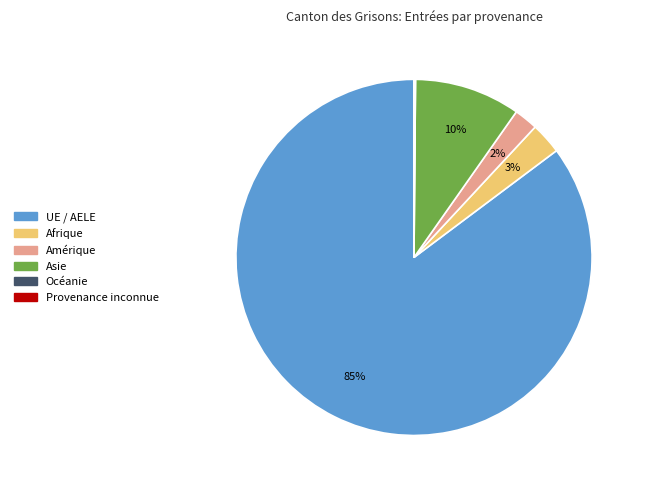

Which slice is the largest?

UE / AELE